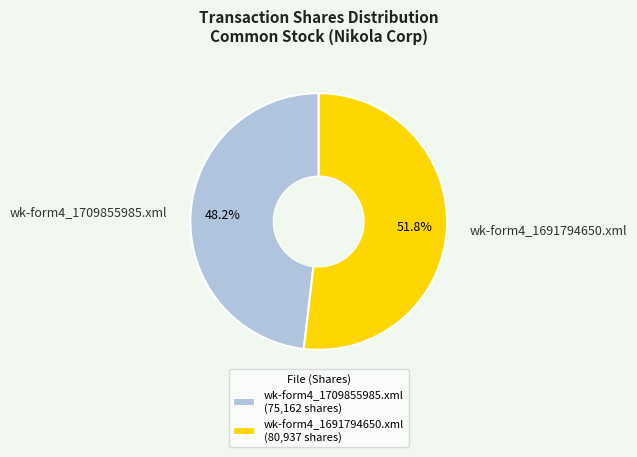

How much of the chart is everything except wk-form4_1709855985.xml?

51.8%